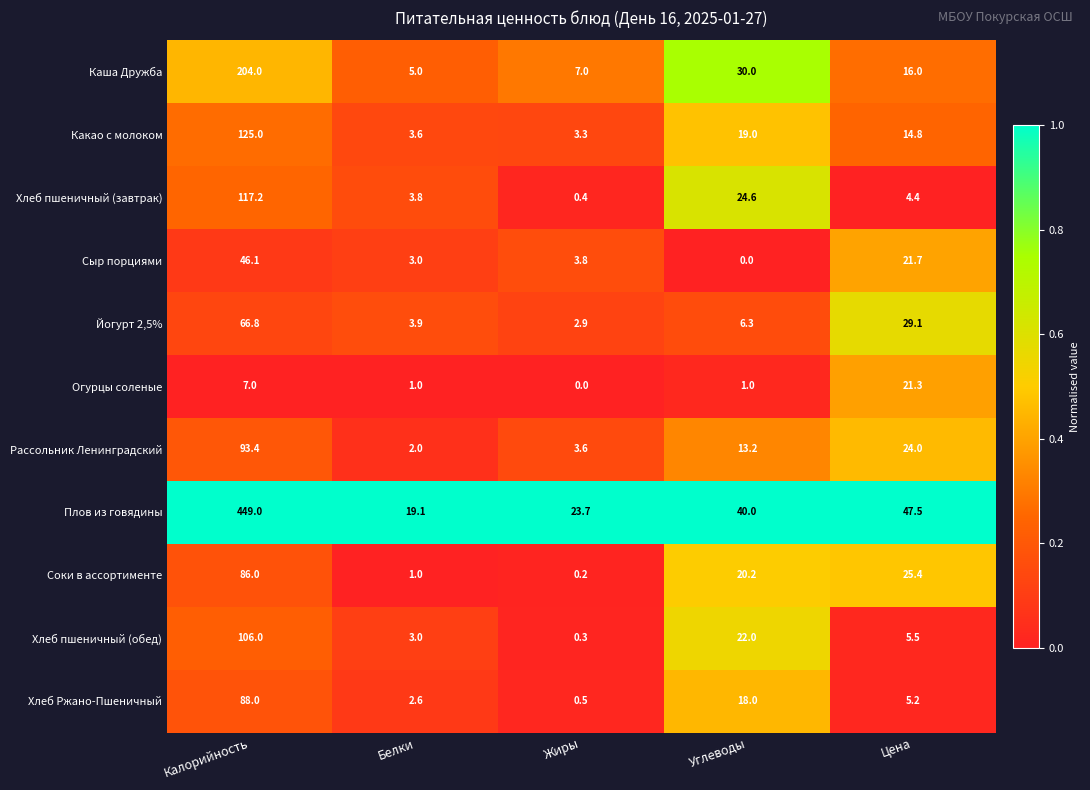

Is it true that Хлеб Ржано-Пшеничный equals 36.4 at Калорийность?

False